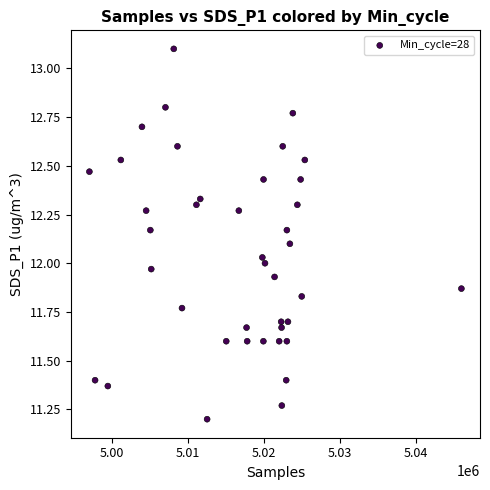

What is the range of Y values (max minus min)?

1.9